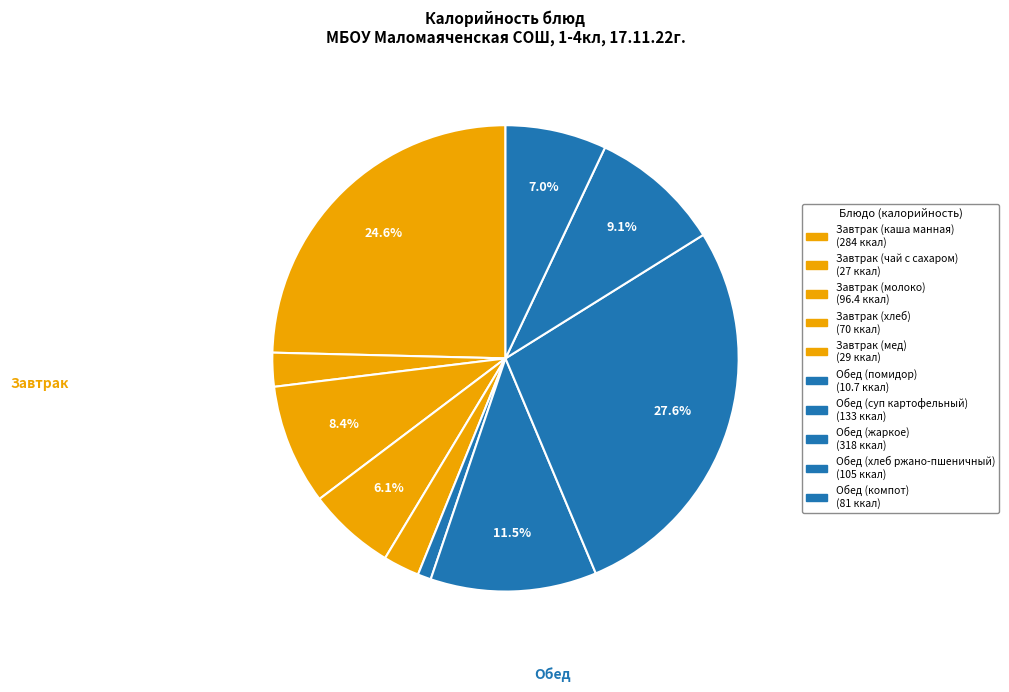

Count the number of slices in the pie.

10